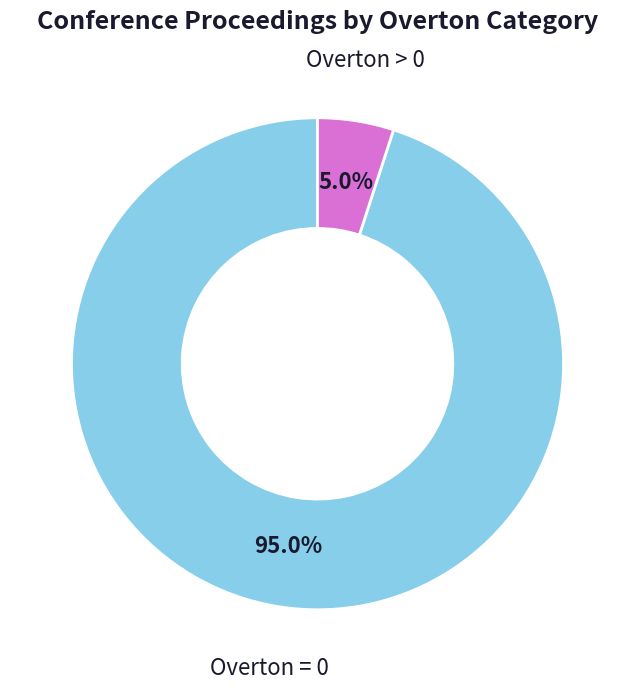

How many segments does this pie chart have?

2